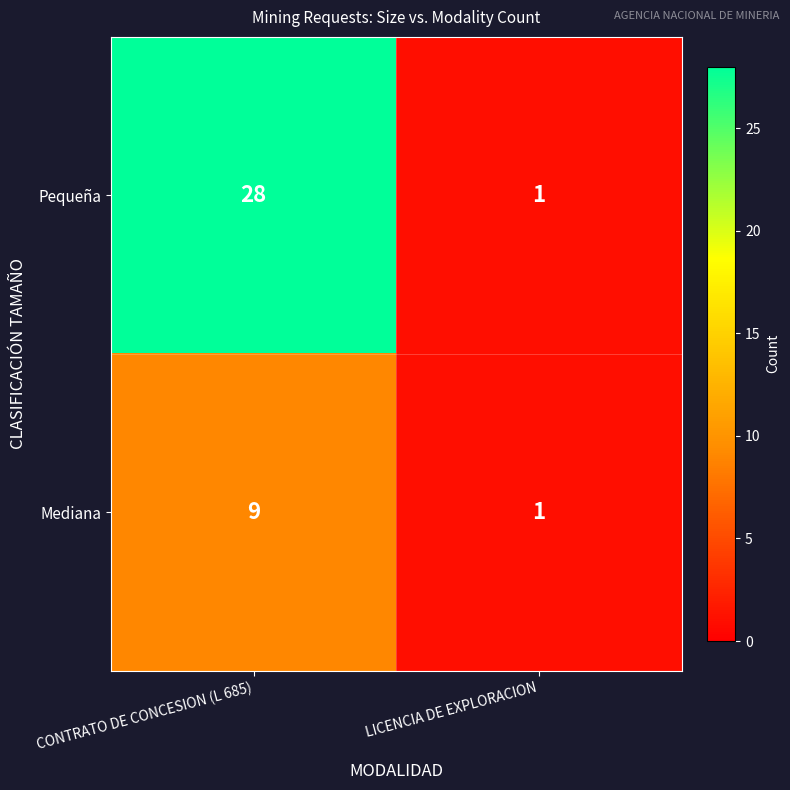

What is the difference between the maximum and minimum values in the Mediana series?

8